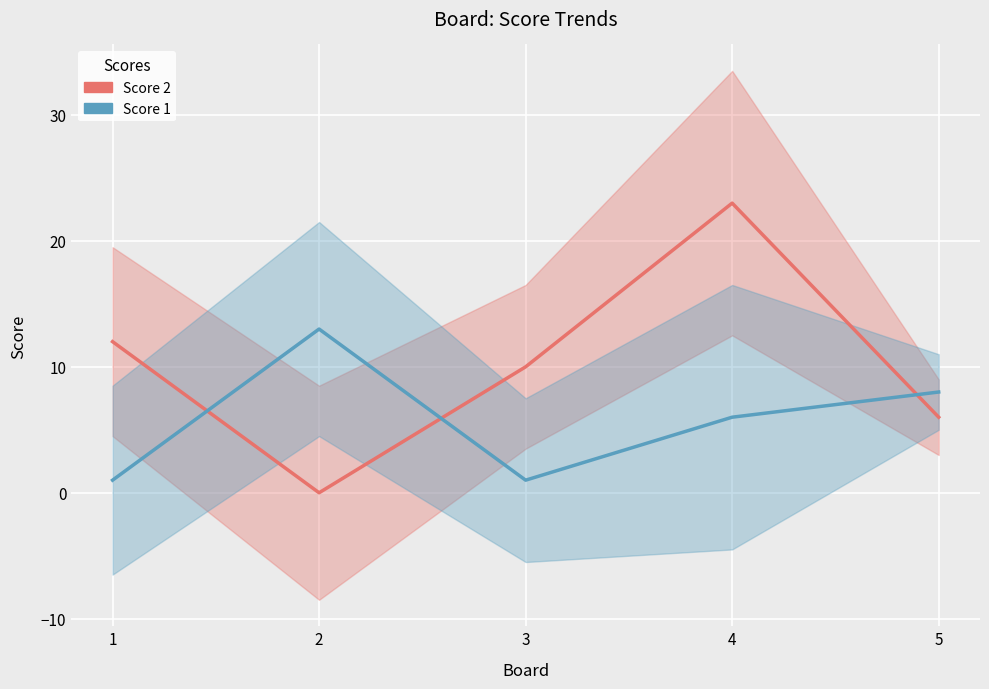

True or false: Score 2 and Score 1 cross at least once.

True